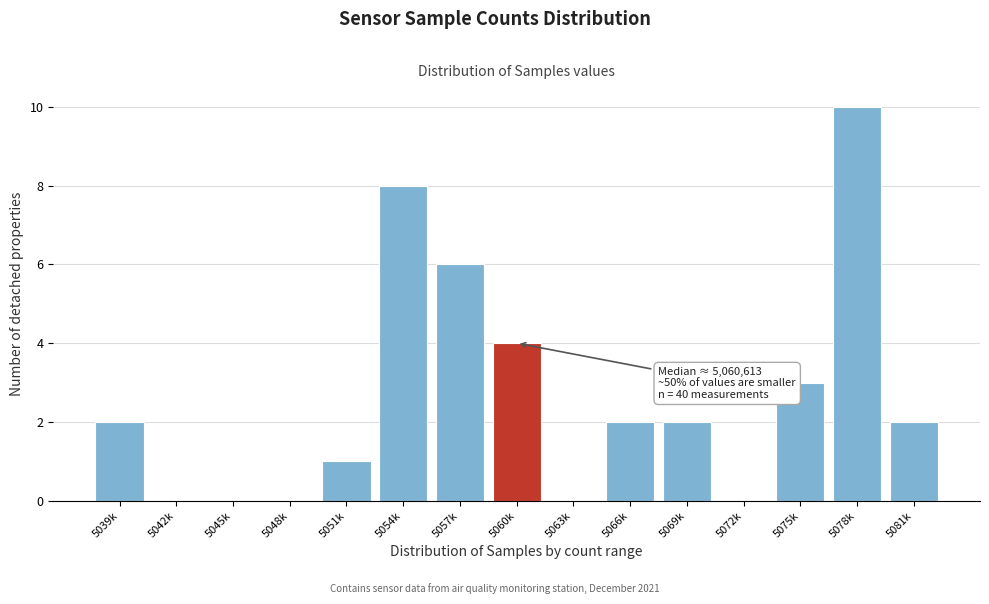

Reading left to right, list all the values displayed in this chart.

5039k=2	5042k=0	5045k=0	5048k=0	5051k=1	5054k=8	5057k=6	5060k=4	5063k=0	5066k=2	5069k=2	5072k=0	5075k=3	5078k=10	5081k=2